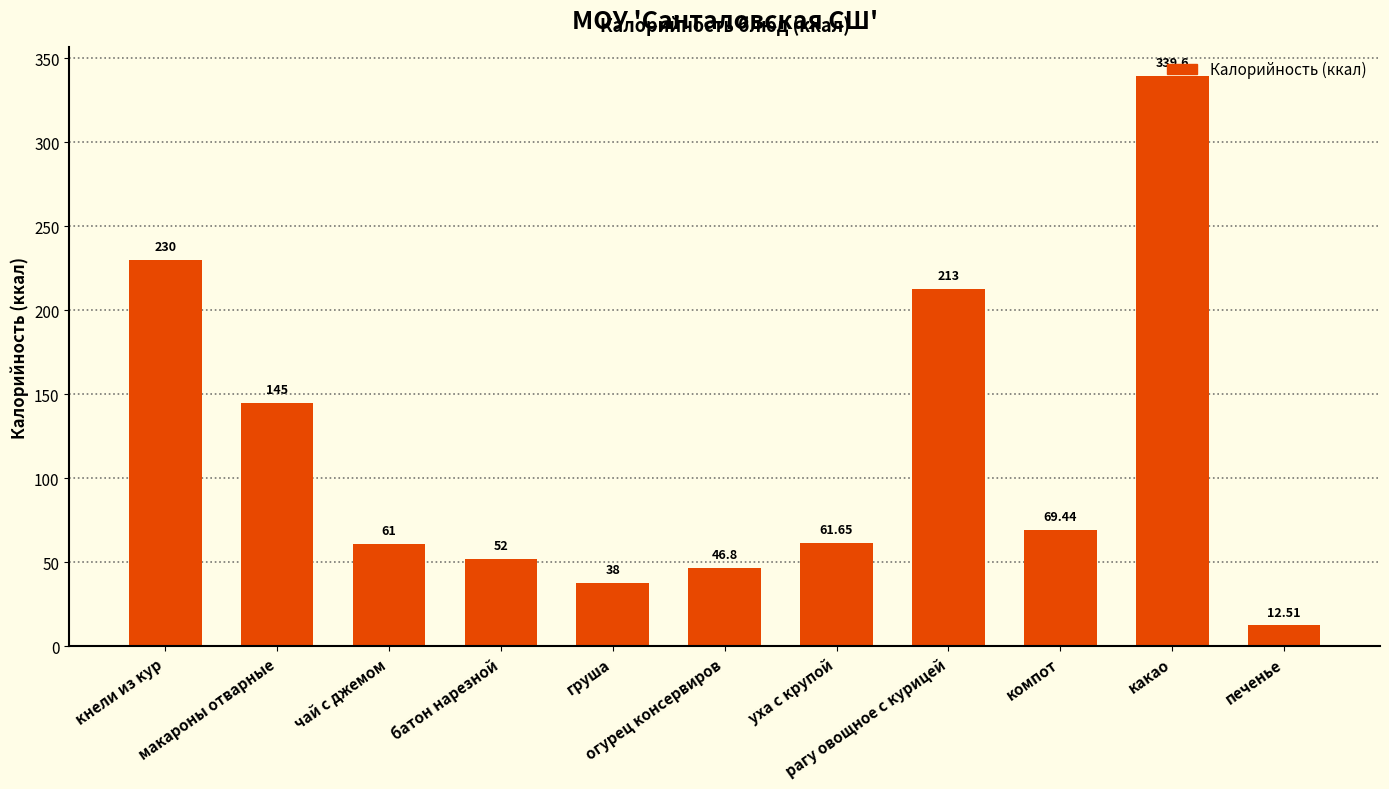

What is the change in value from кнели из кур to батон нарезной?

-178.0